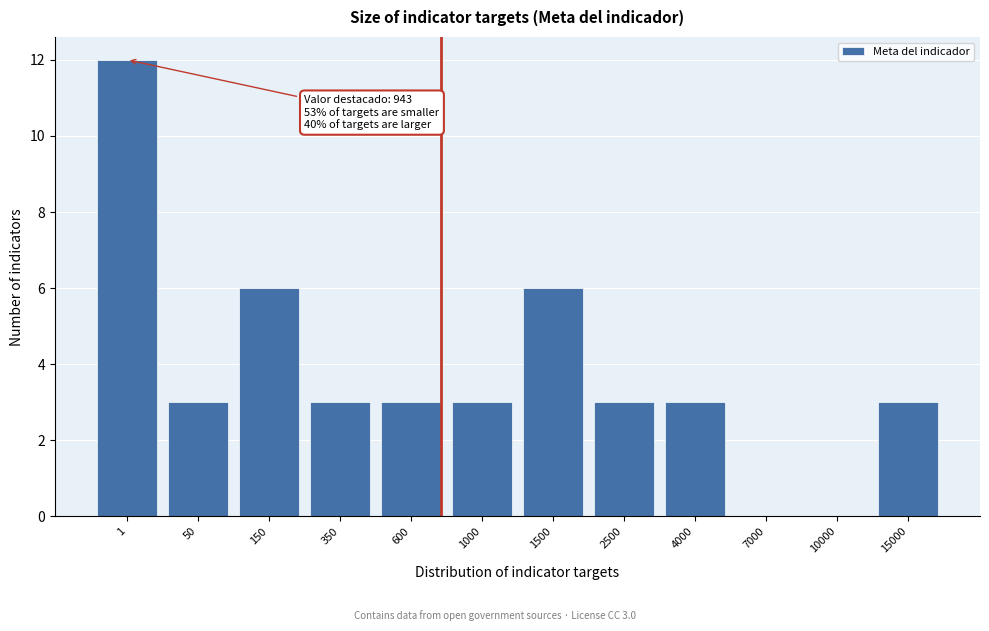

Reading left to right, transcribe all the data shown in this chart.

1=12	50=3	150=6	350=3	600=3	1000=3	1500=6	2500=3	4000=3	7000=0	10000=0	15000=3